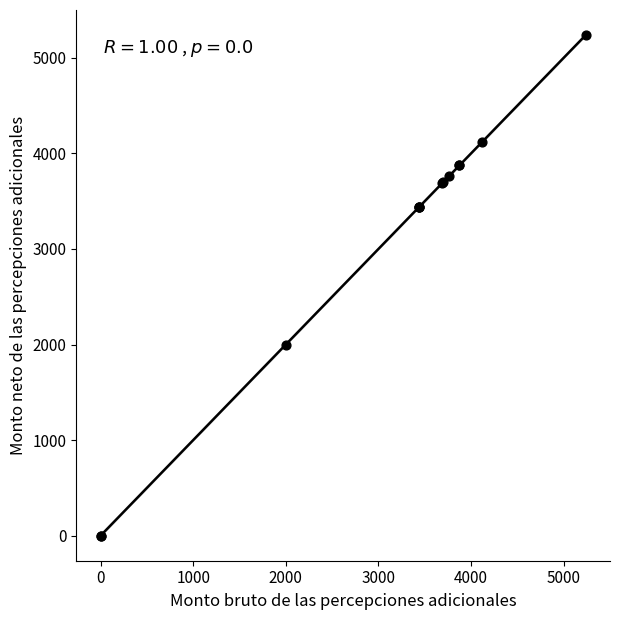

What Y value in the scatter plot is closest to 2619?

1998.0